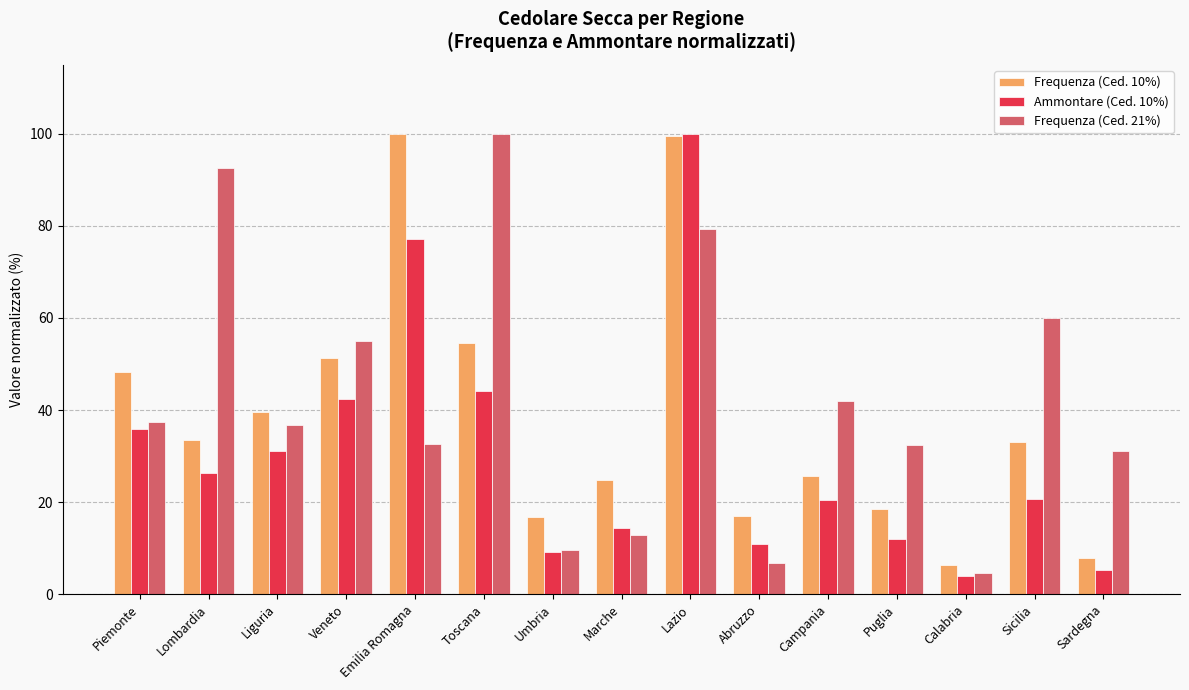

What position from the left is Umbria?

7